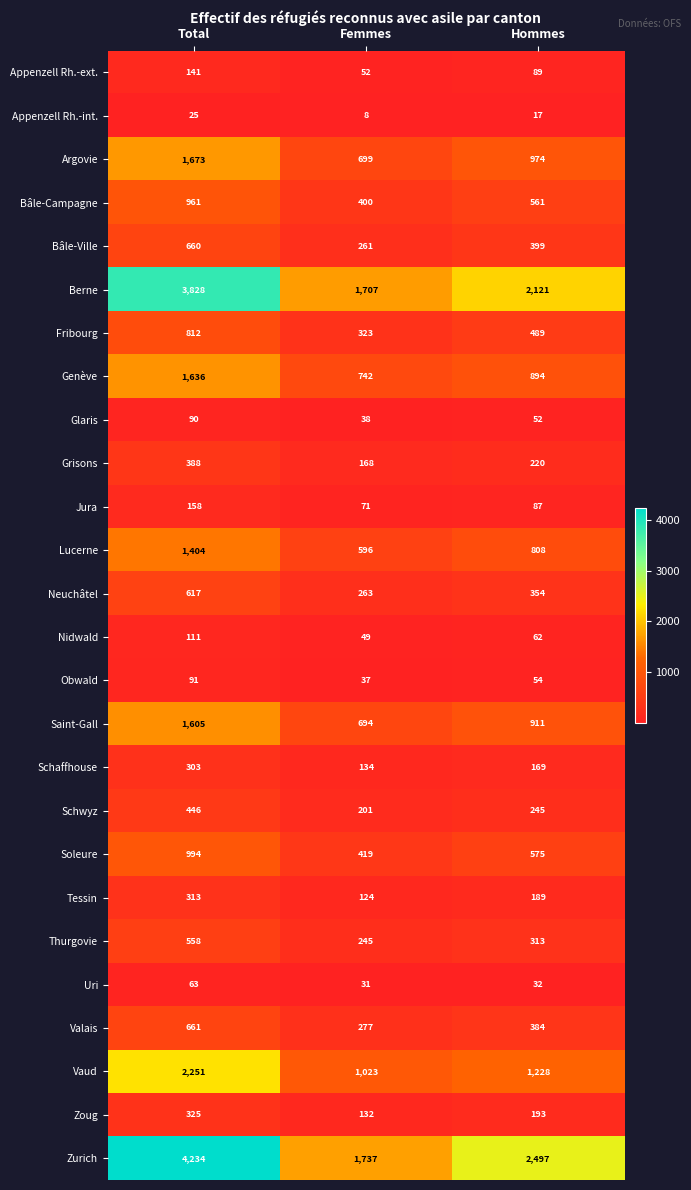

Rank the series by their maximum value, from lowest to highest.

Appenzell Rh.-int., Uri, Glaris, Obwald, Nidwald, Appenzell Rh.-ext., Jura, Schaffhouse, Tessin, Zoug, Grisons, Schwyz, Thurgovie, Neuchâtel, Bâle-Ville, Valais, Fribourg, Bâle-Campagne, Soleure, Lucerne, Saint-Gall, Genève, Argovie, Vaud, Berne, Zurich